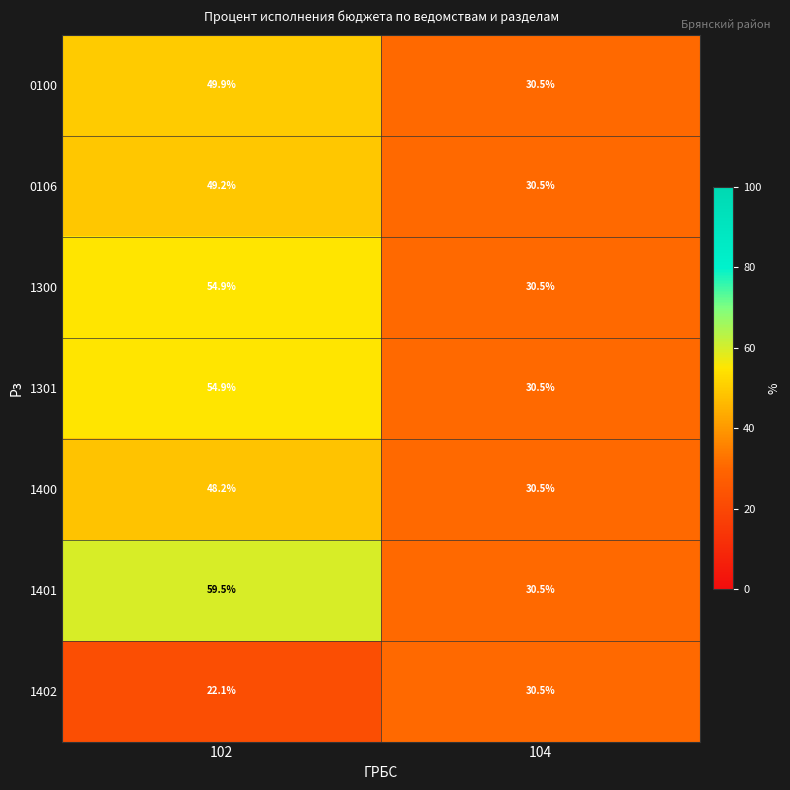

Reading left to right, transcribe all the data shown in this chart.

0100: 49.9	30.5
0106: 49.2	30.5
1300: 54.9	30.5
1301: 54.9	30.5
1400: 48.2	30.5
1401: 59.5	30.5
1402: 22.1	30.5